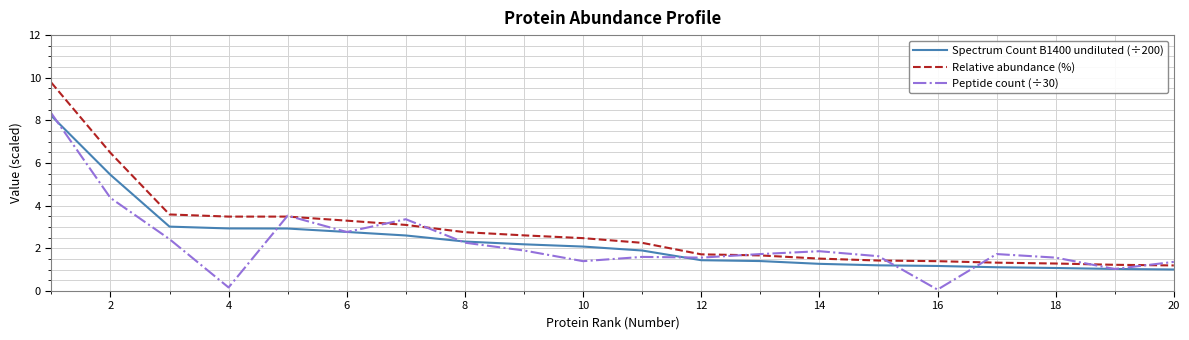

How many series are shown in this chart?

3